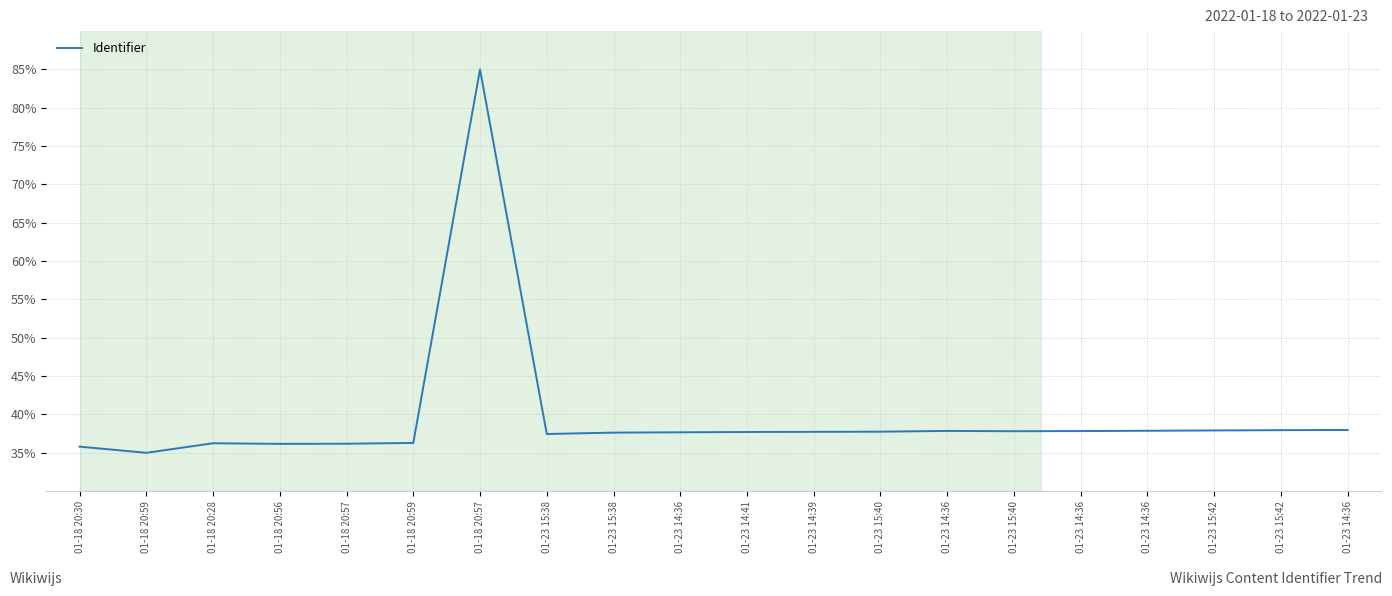

True or false: the data shows 37.8 at 01-23 14:36.

True